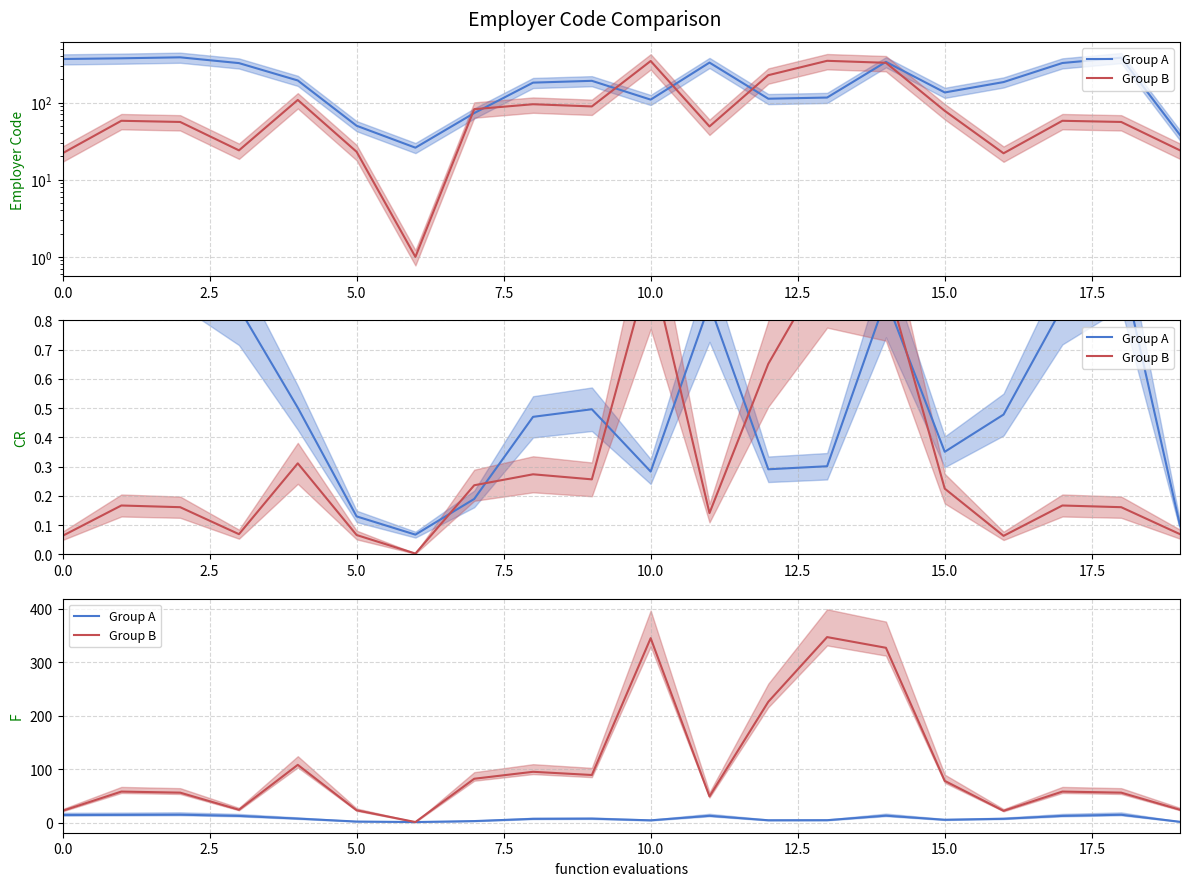

What is the difference between the second highest and second lowest values in the Group A series?

13.2